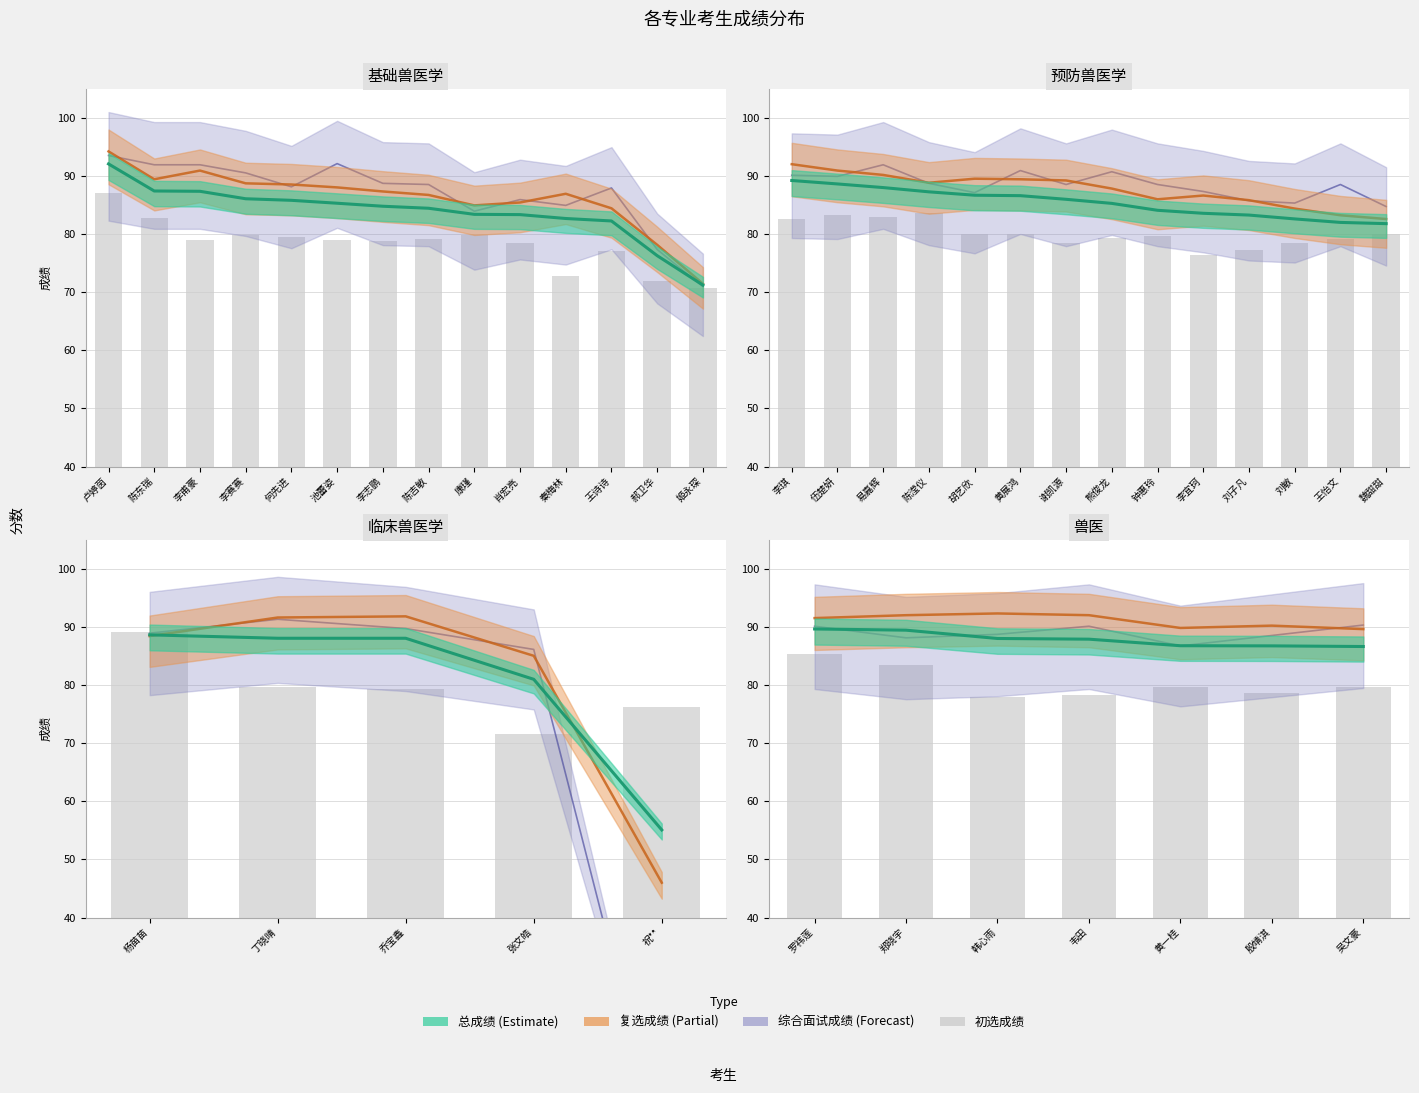

What is the approximate value of 初选成绩 at 陈吉敏?

79.2